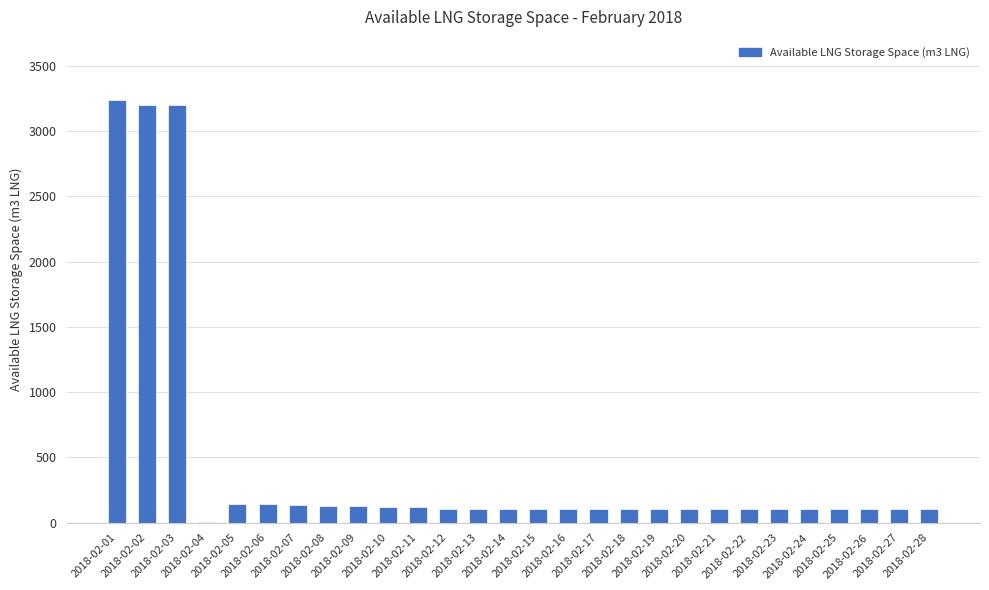

At which category does the chart reach its peak across all series?

2018-02-01